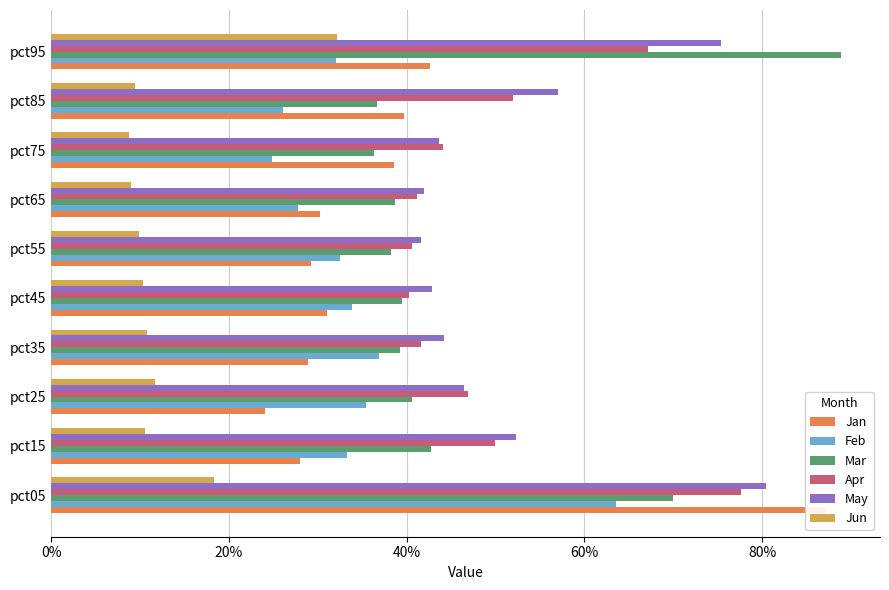

The Jun series shows 0.1 at pct05. True or false?

False